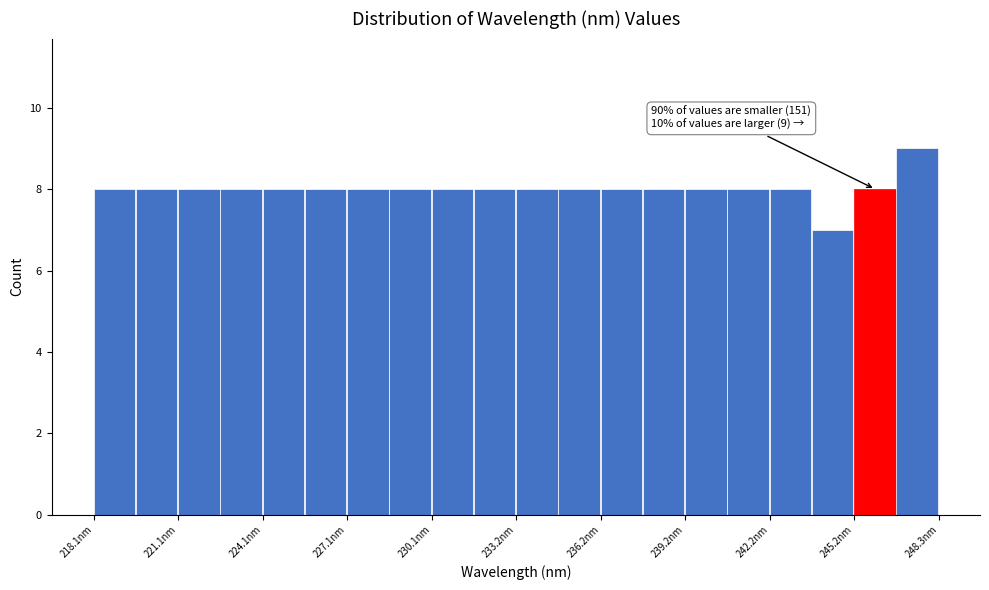

Around what value on the x-axis is the tallest bar? Give the approximate position of its centre, as read against the axis.

247.5